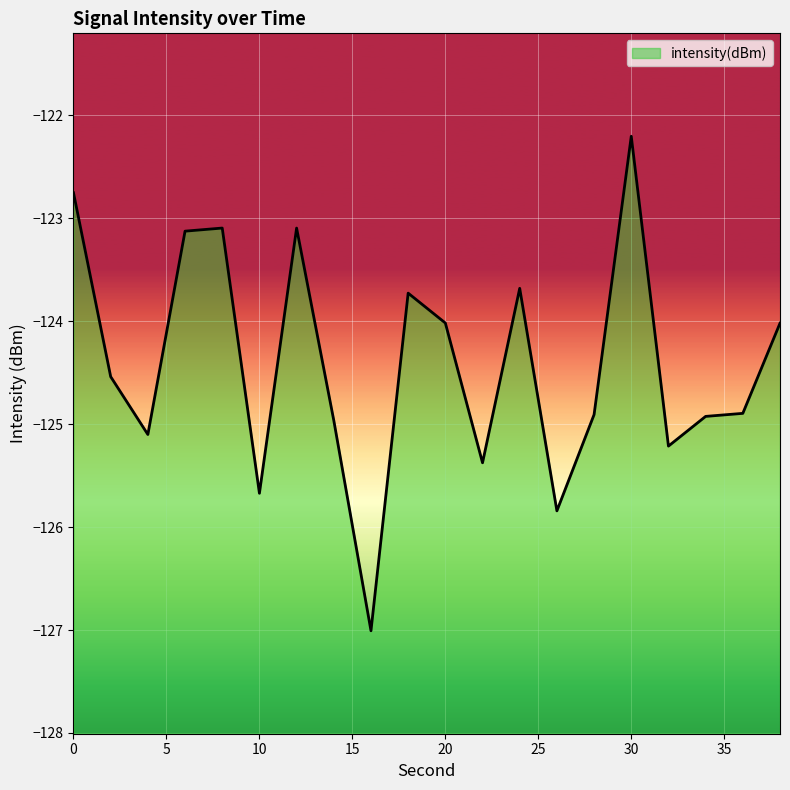

How many interior local peaks (higher than both neighbors) does the data have?

5